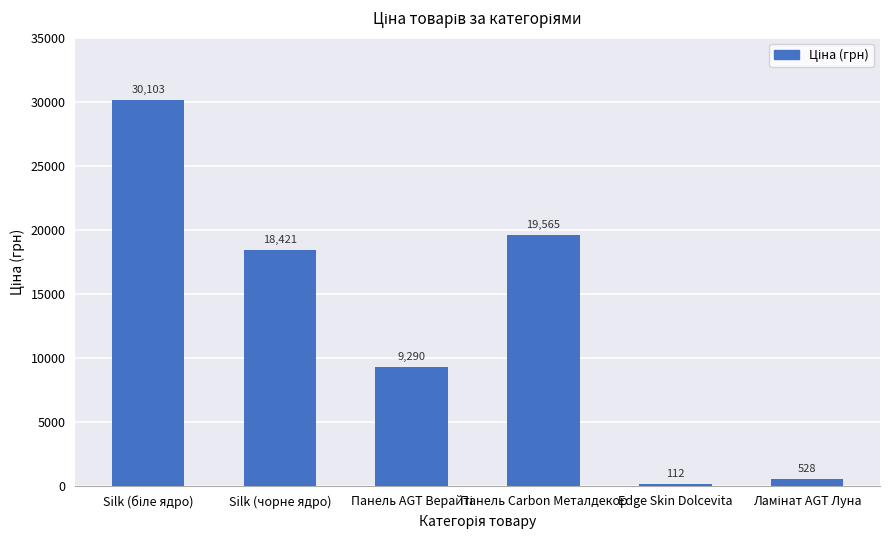

Count the number of values greater than 18420.

3